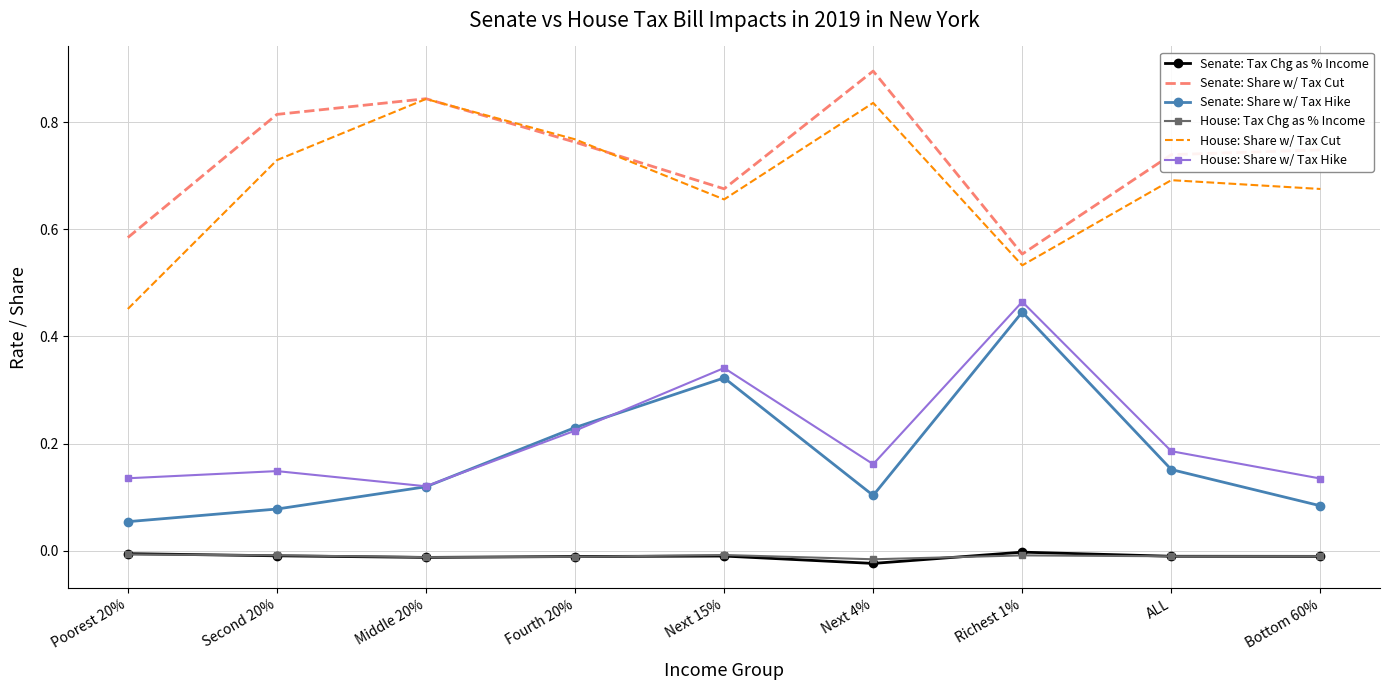

Between Second 20% and Fourth 20%, which series saw the biggest shift?

Senate: Share w/ Tax Hike